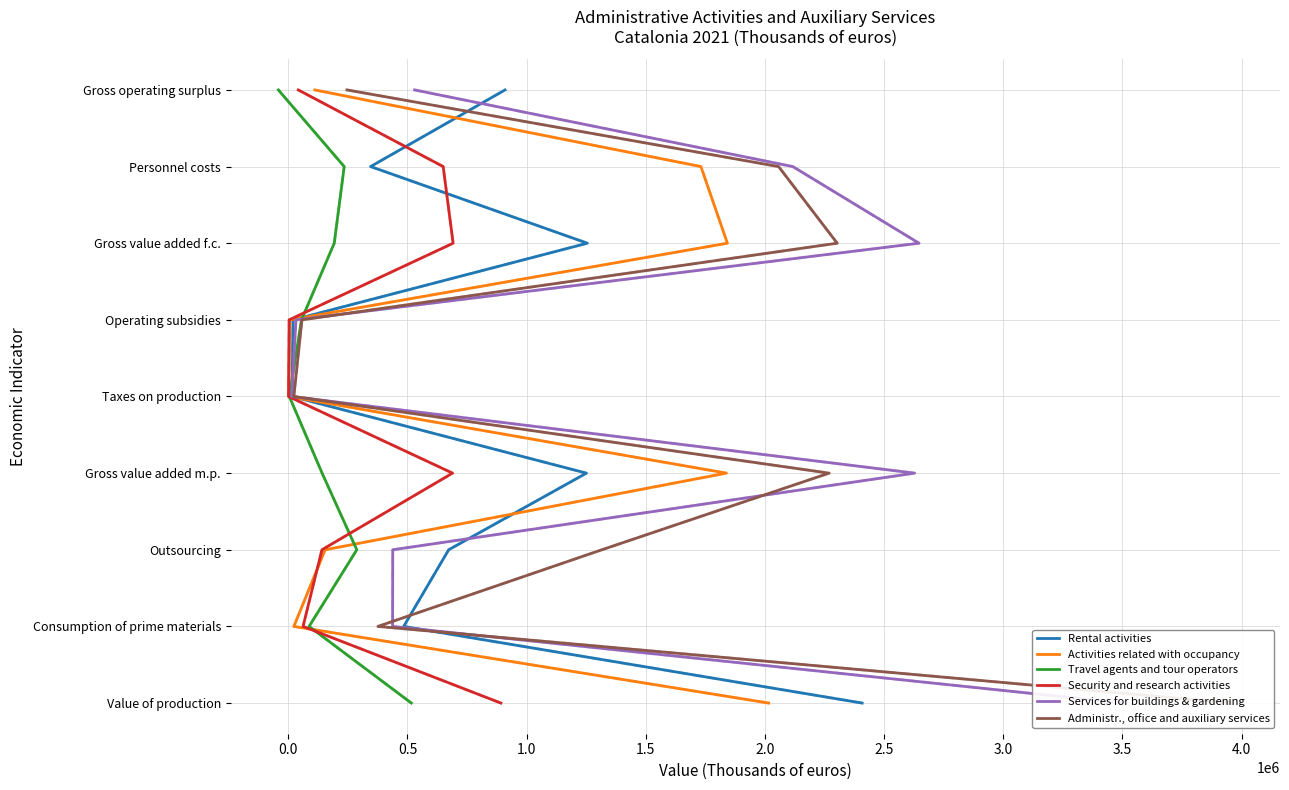

Is it true that Rental activities equals 1 at 1.0?

False